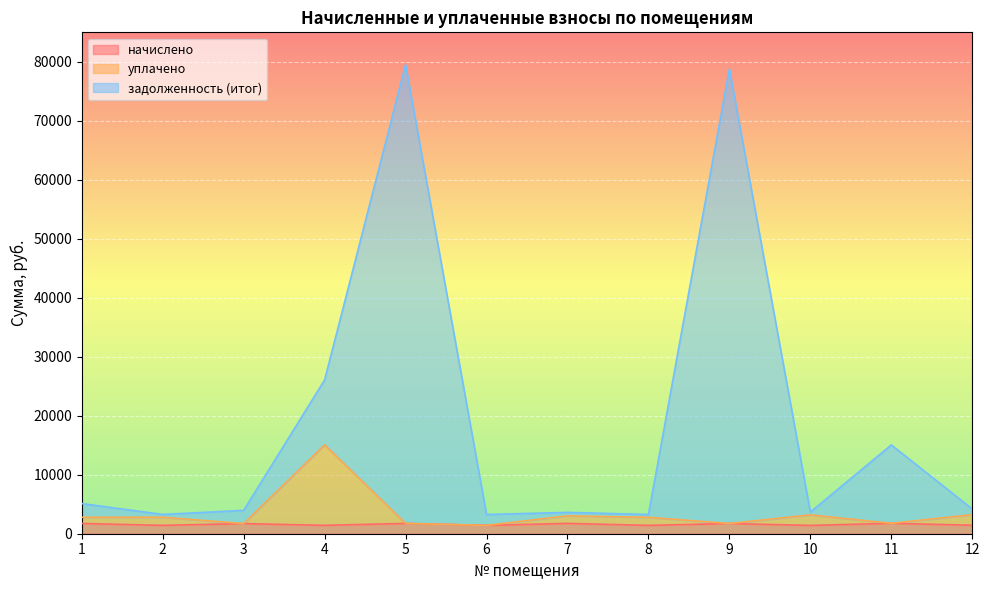

Which series has the largest range (max minus min)?

задолженность (итог)